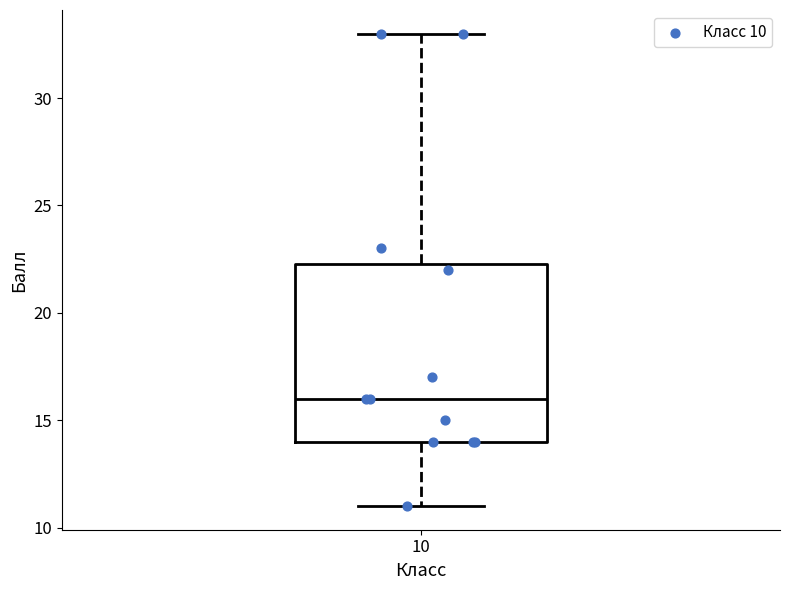

Where is the lower edge of the box at x = 10 on the y-axis? The values are not printed on the chart, so give them approximately, as read against the axis.

14.0